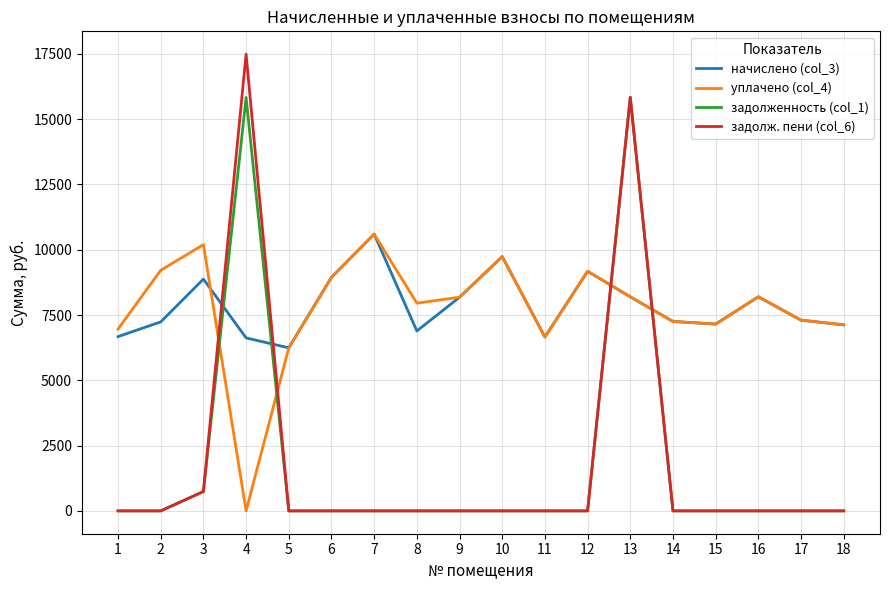

What is the greatest value displayed?

17488.0